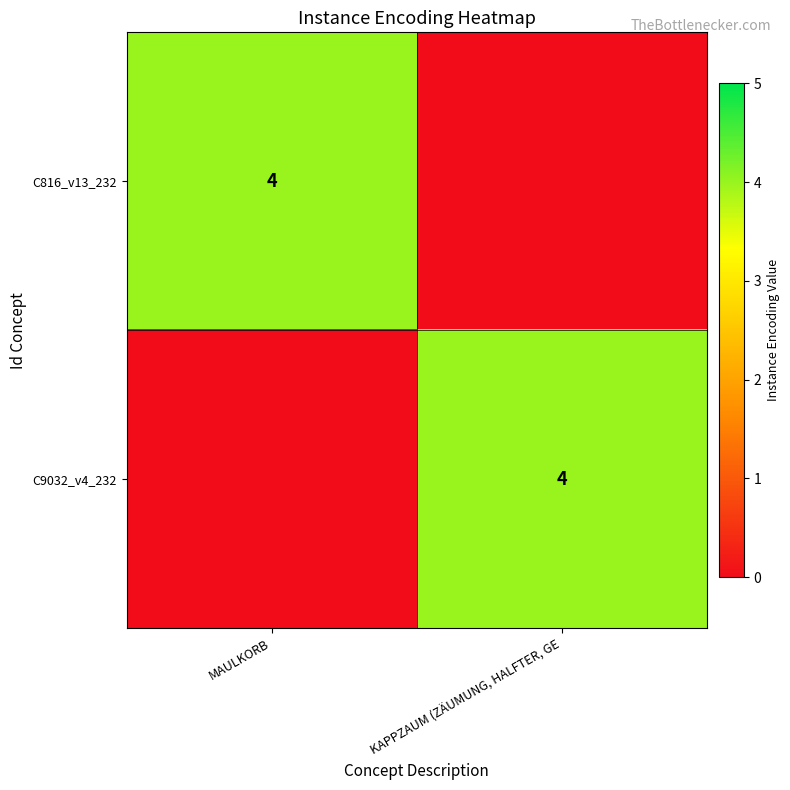

At how many categories does at least one series exceed 1?

2